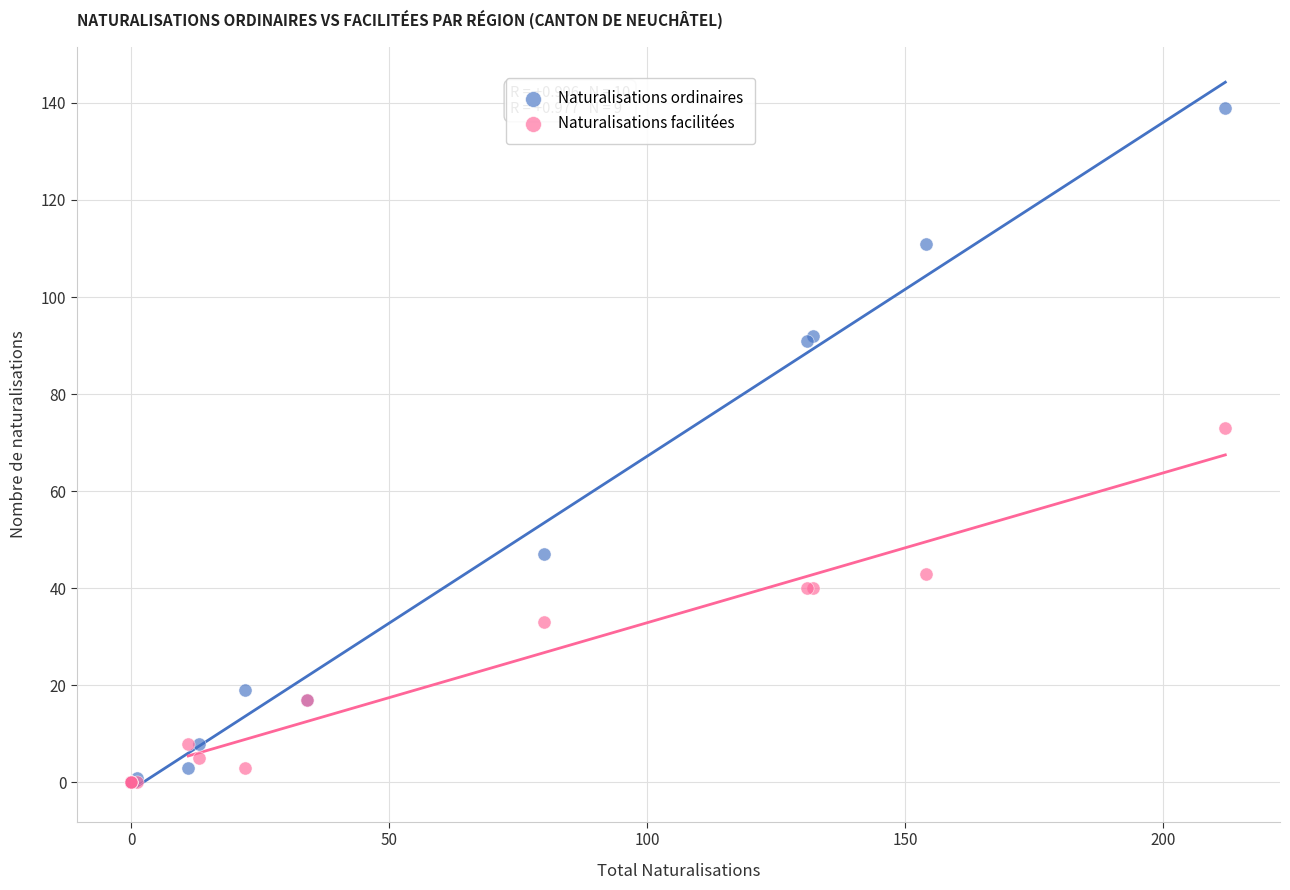

Which series reaches the maximum Y coordinate?

Naturalisations ordinaires